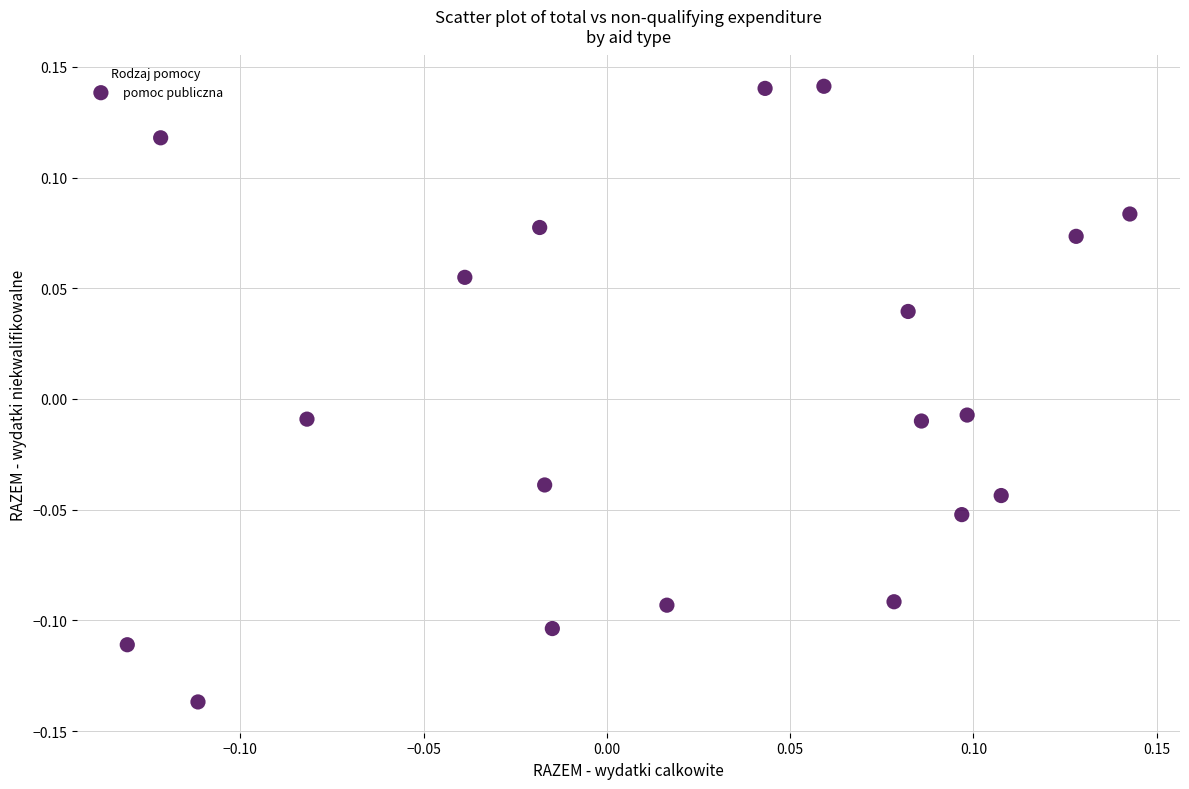

What is the range of X values (max minus min)?

0.3